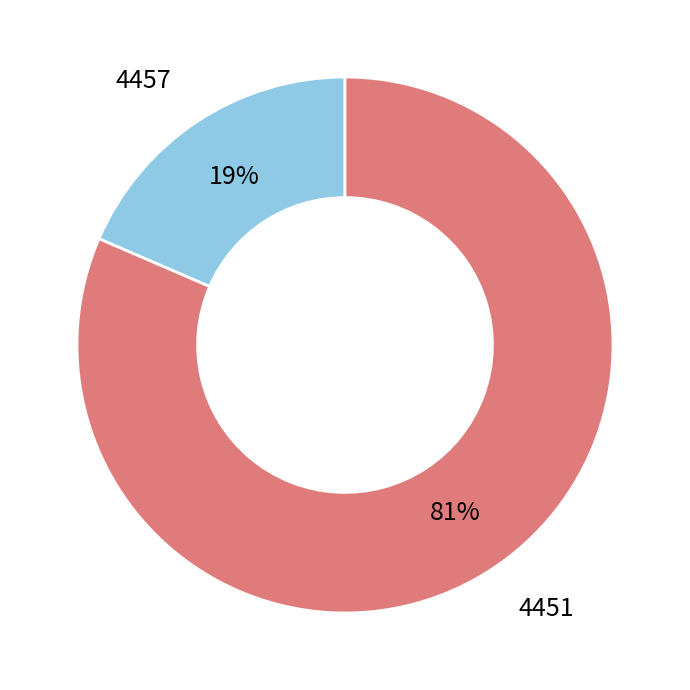

How many slices are in this pie chart?

2